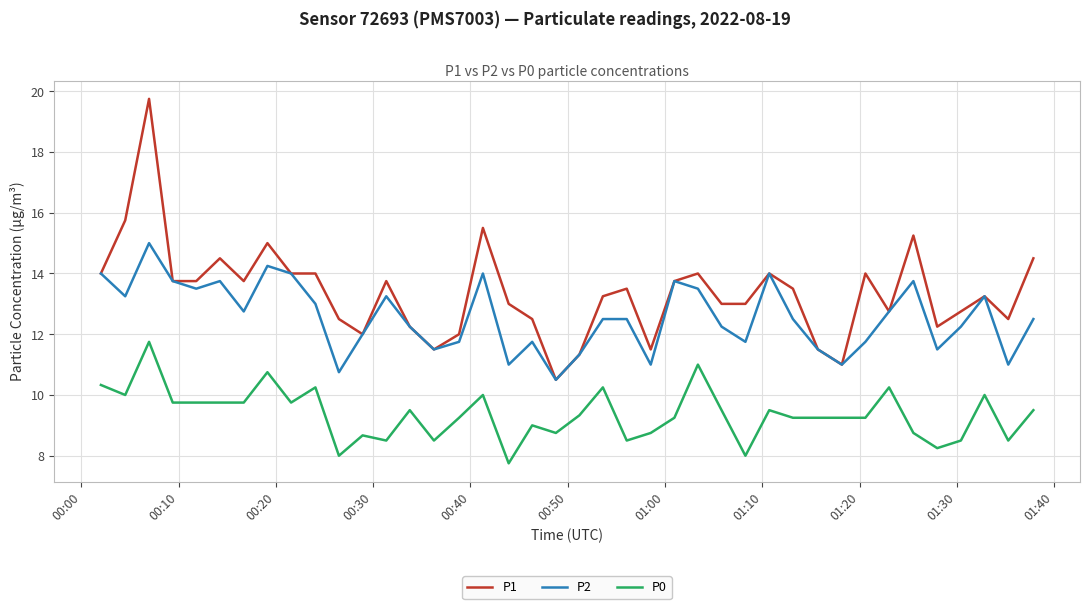

What is the minimum value shown in the chart?

7.8